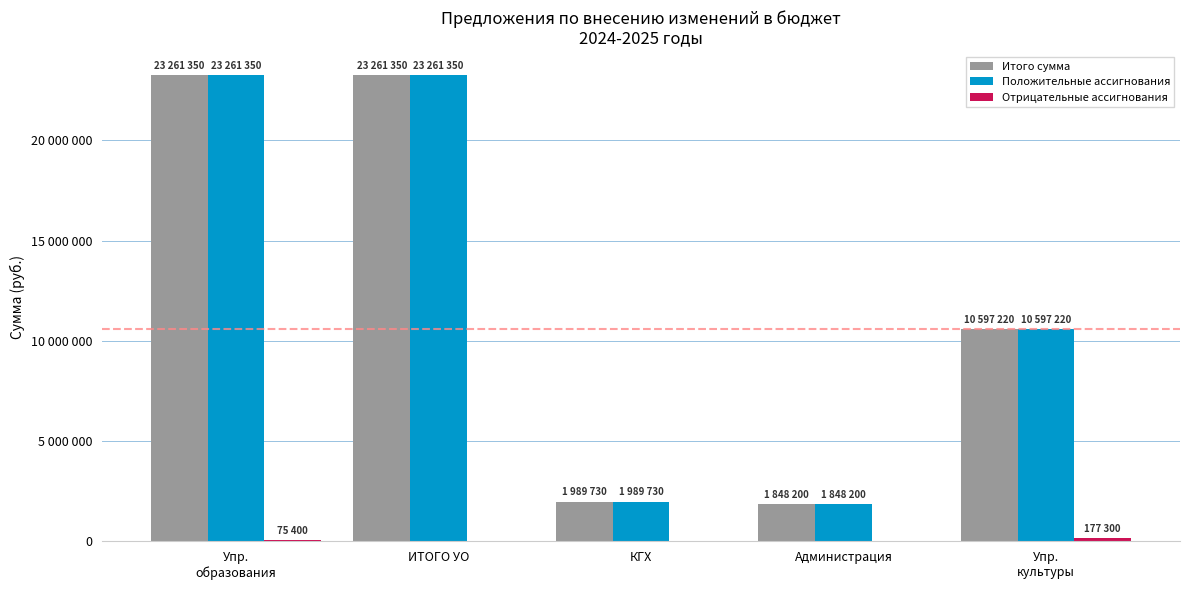

Are the bars horizontal?

No